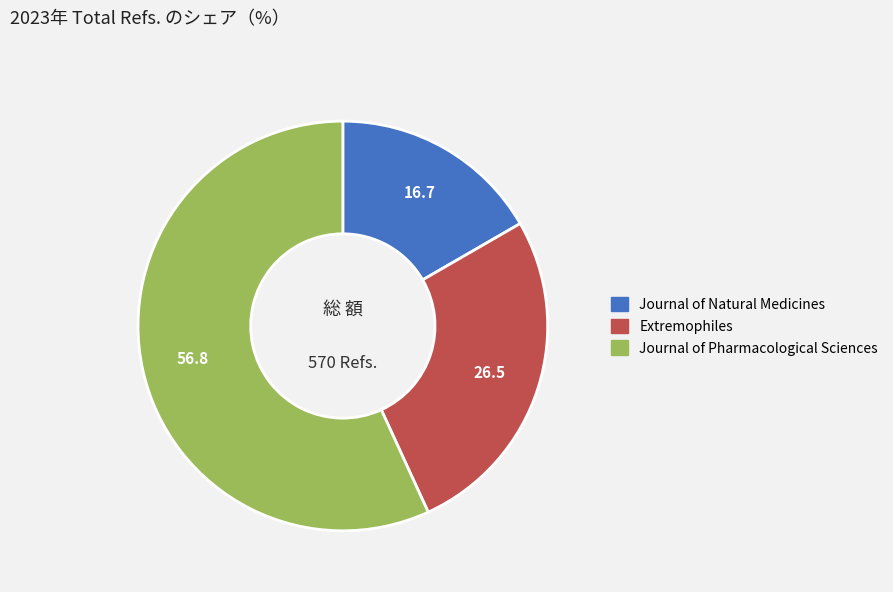

Which category has the biggest portion of the pie?

Journal of Pharmacological Sciences